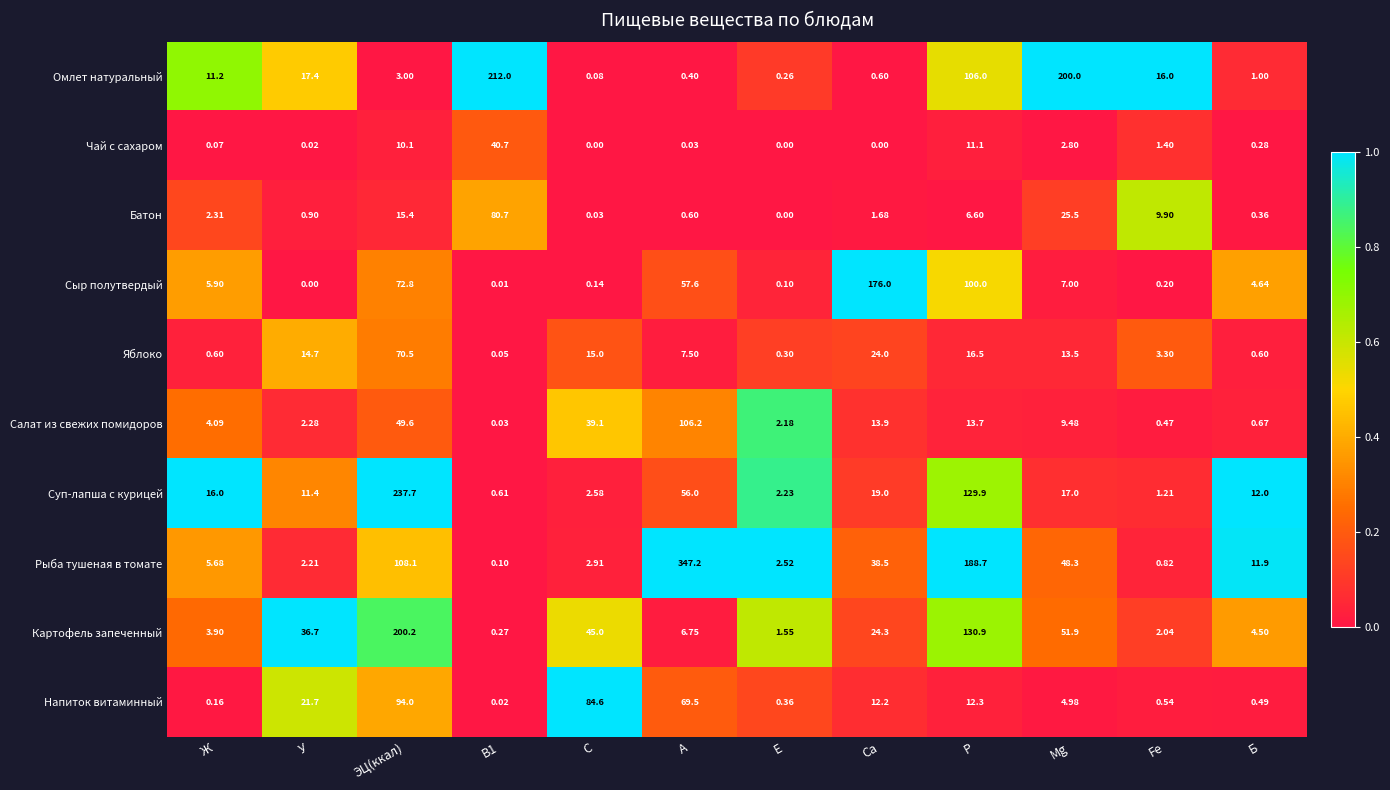

At which label is Сыр полутвердый closest to 88?

Р